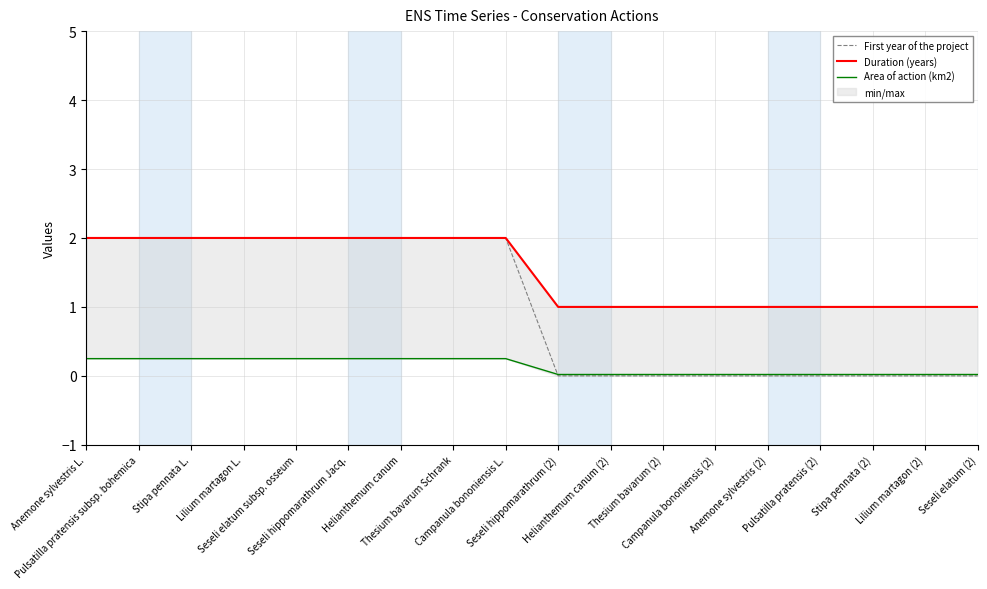

What is the total value across all series at Pulsatilla pratensis subsp. bohemica?

4.2